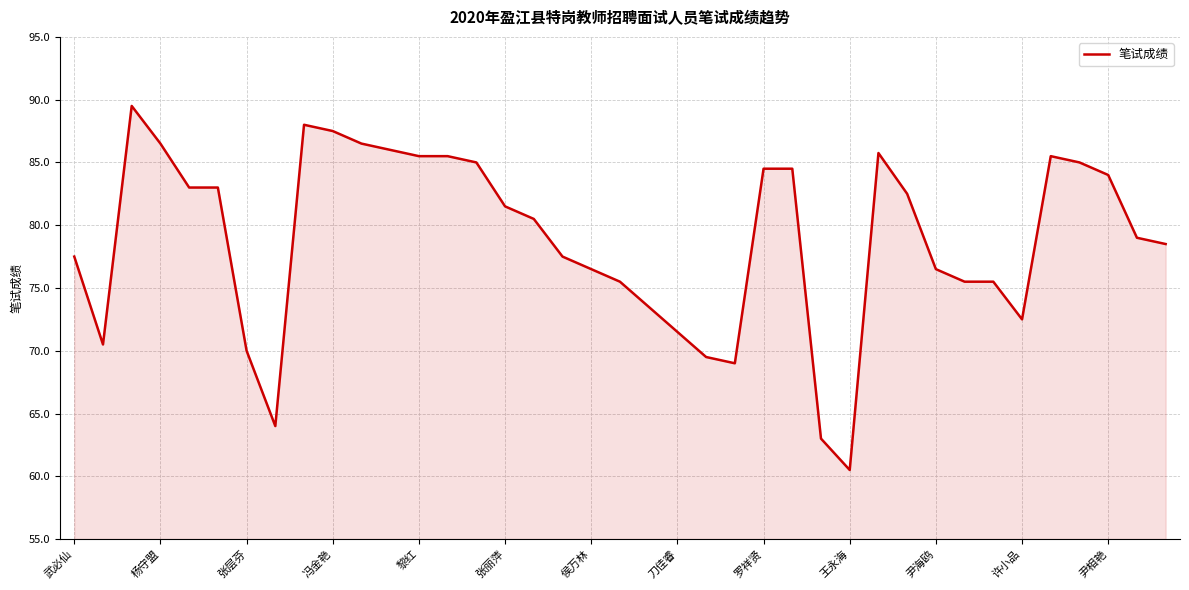

What is the maximum value shown in the chart?

89.5